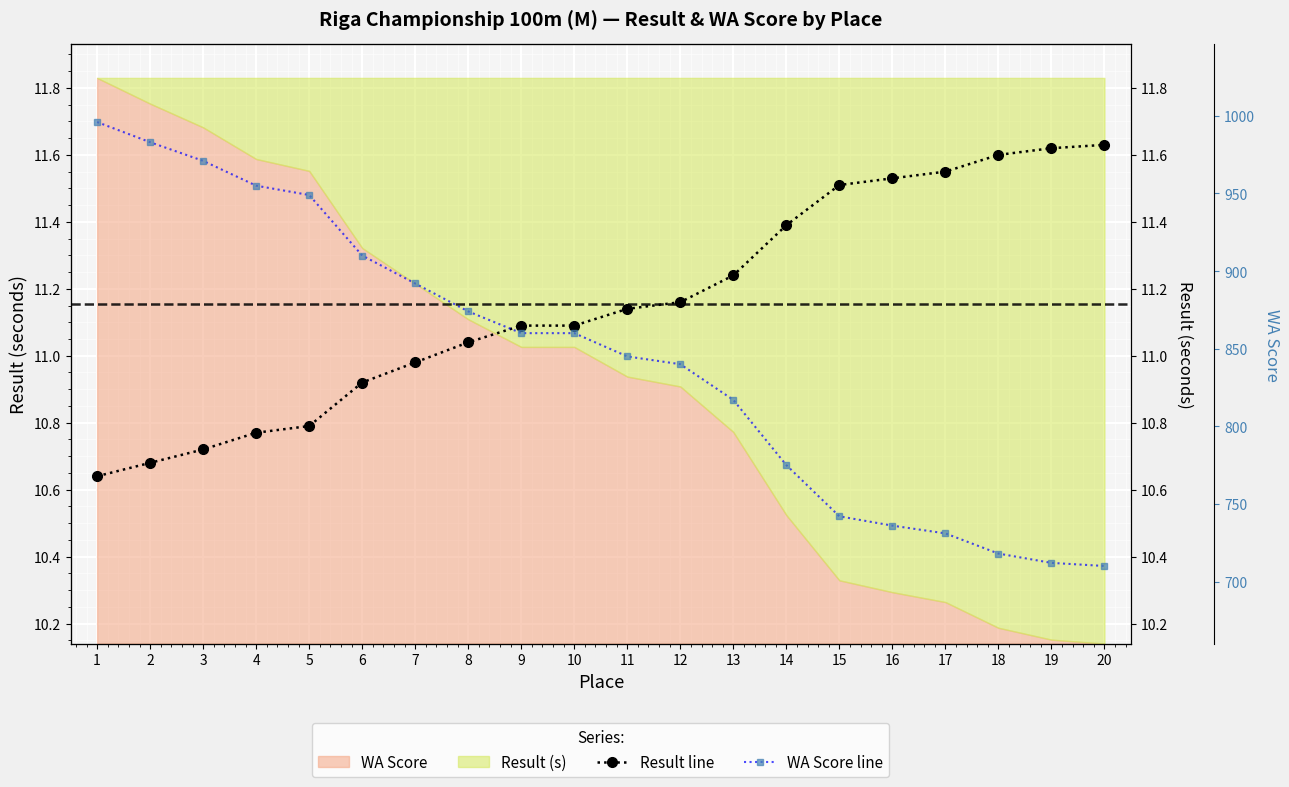

At which category is the sum across all series the highest?

1